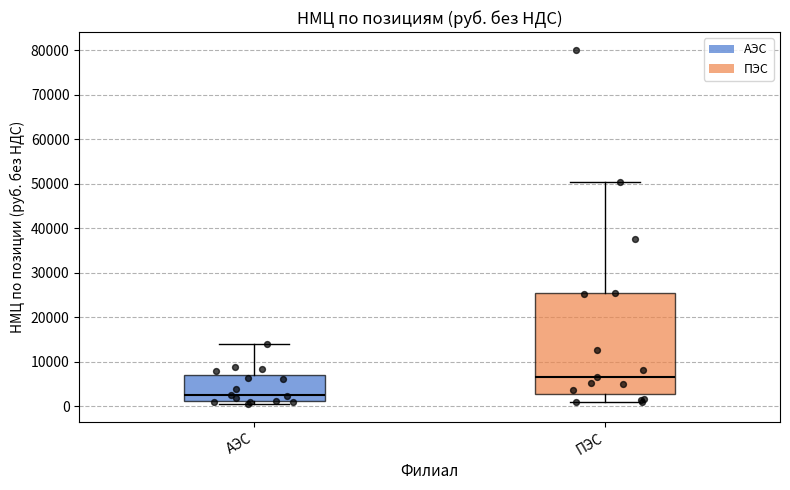

Reading left to right, read every box against the y-axis: the position of its median line, the range the box covers, and the ends of its whiskers. The values are not printed on the chart, so give them approximately, as read against the axis.

АЭС: median 3000, box 1000 to 7000, whiskers 1000 (just below the box's lower edge) to 14000
ПЭС: median 7000, box 3000 to 25000, whiskers 1000 to 50000